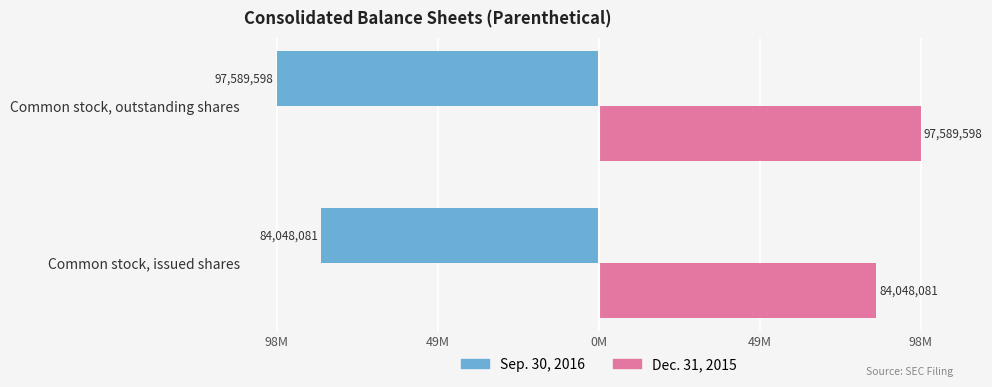

How many Dec. 31, 2015 values are between 84048081 and 97589598?

2